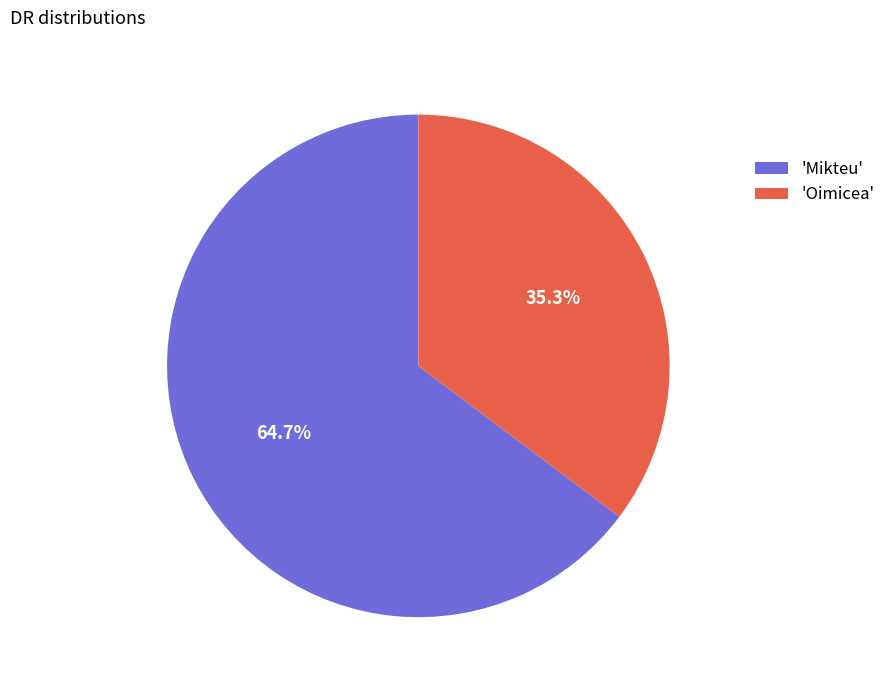

What percentage do 'Oimicea' and 'Mikteu' together represent?

100.0%